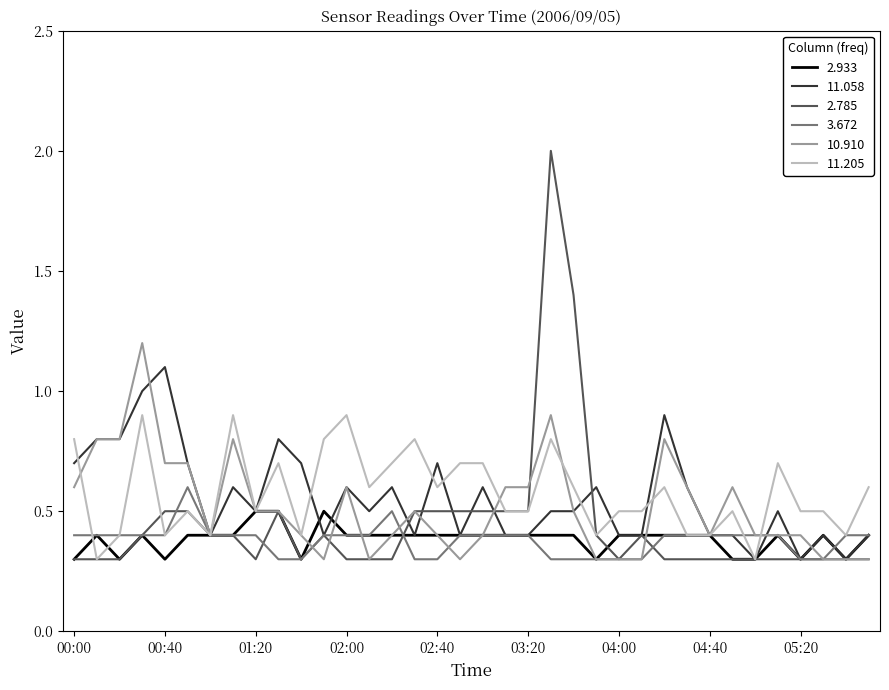

What is the highest value of the 11.205 series?

0.9